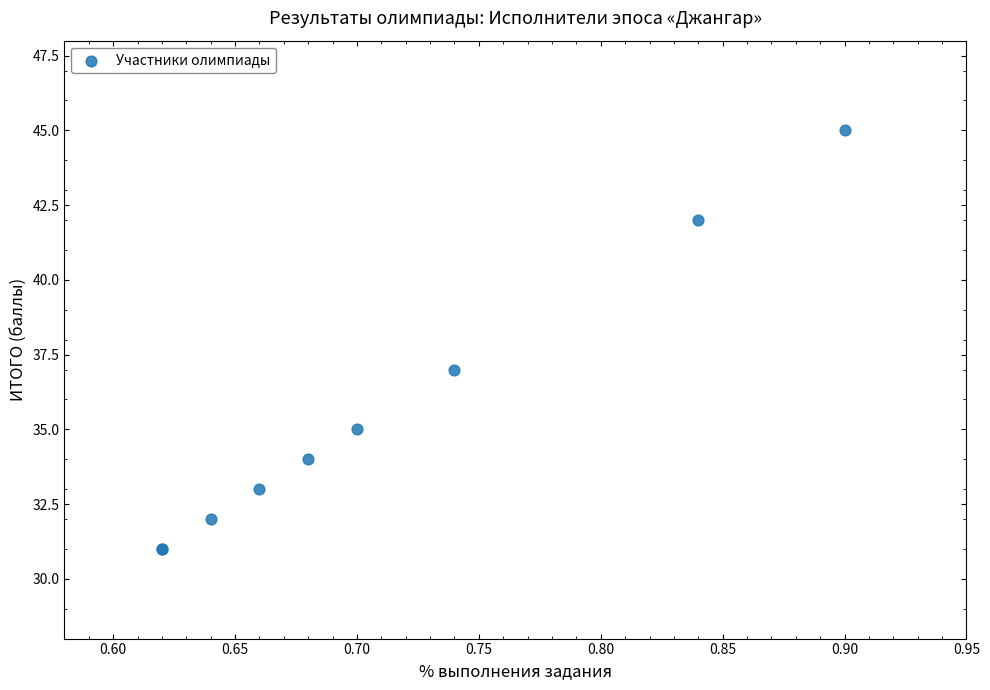

What Y value in the scatter plot is closest to 38?

37